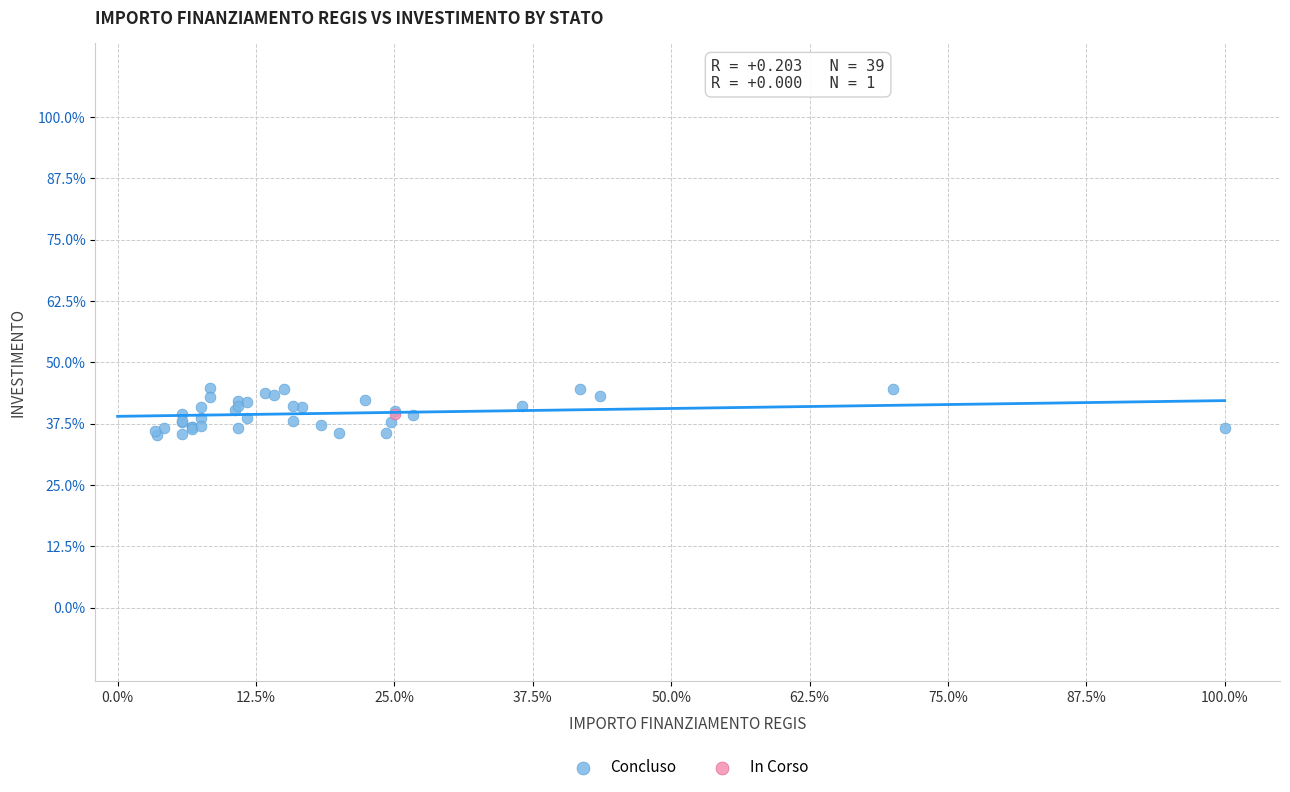

What are all the series names shown in the legend?

Concluso, In Corso